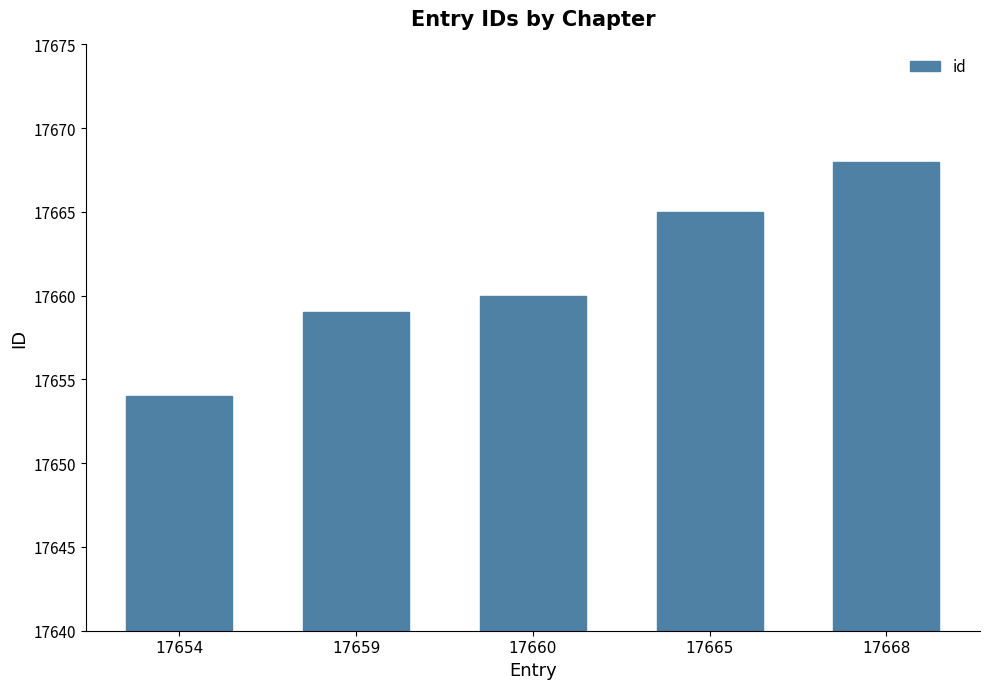

Reading left to right, list all the values displayed in this chart.

17654	17659	17660	17665	17668